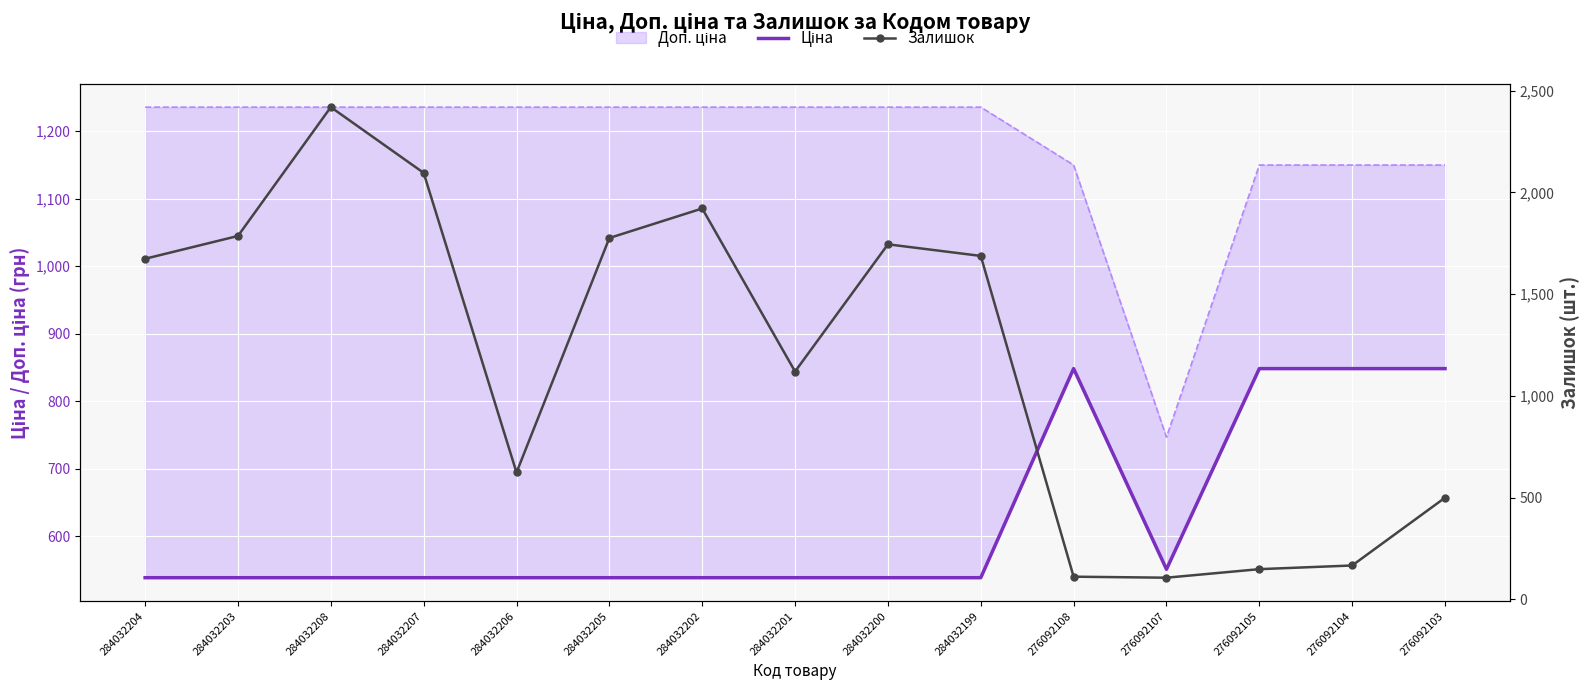

Reading left to right, extract all data points from this chart.

Ціна: 539.0	539.0	539.0	539.0	539.0	539.0	539.0	539.0	539.0	539.0	848.4	551.5	848.4	848.4	848.4
Залишок: 1674.0	1786.0	2419.0	2096.0	624.0	1776.0	1921.0	1120.0	1745.0	1688.0	112.0	107.0	149.0	167.0	500.0